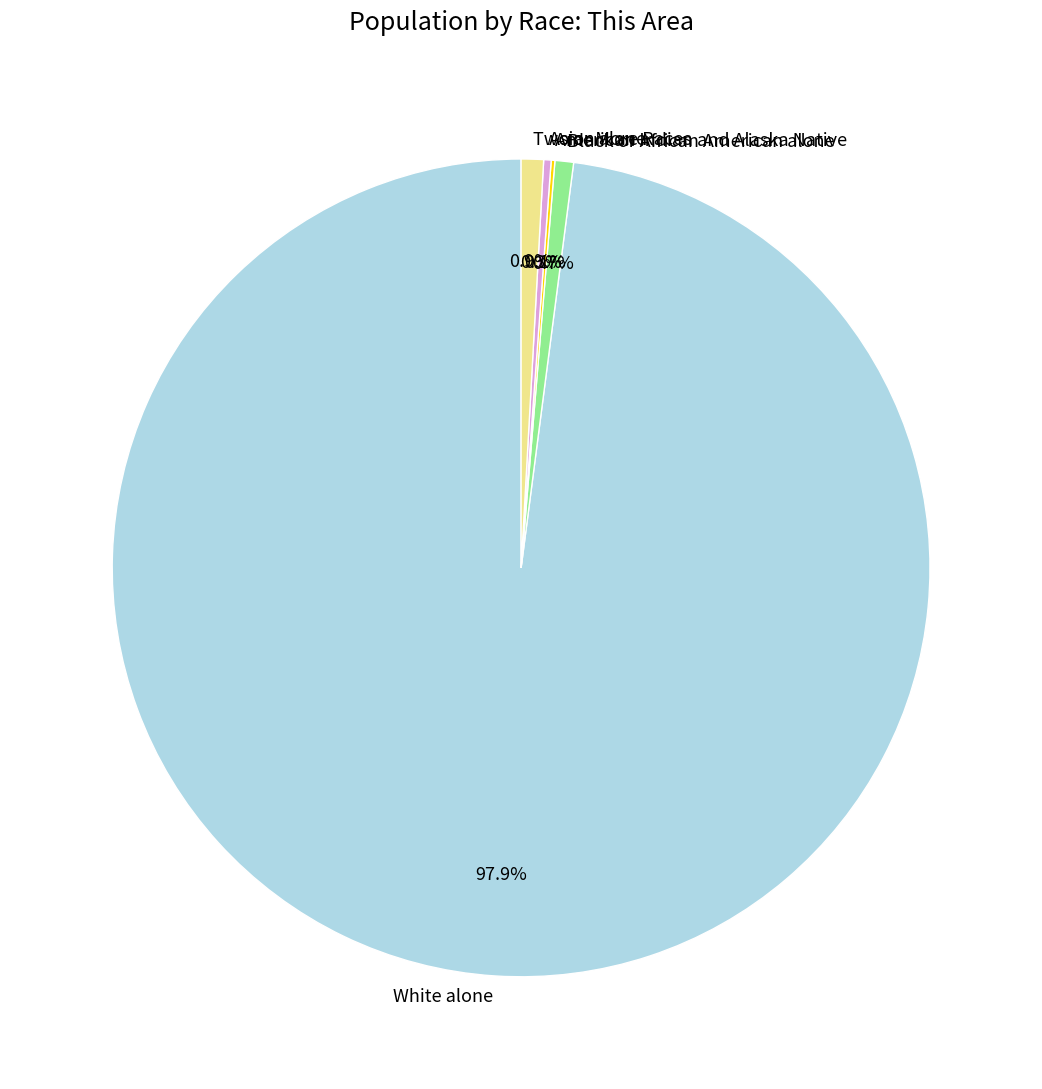

Between Asian alone and White alone, which is larger?

White alone